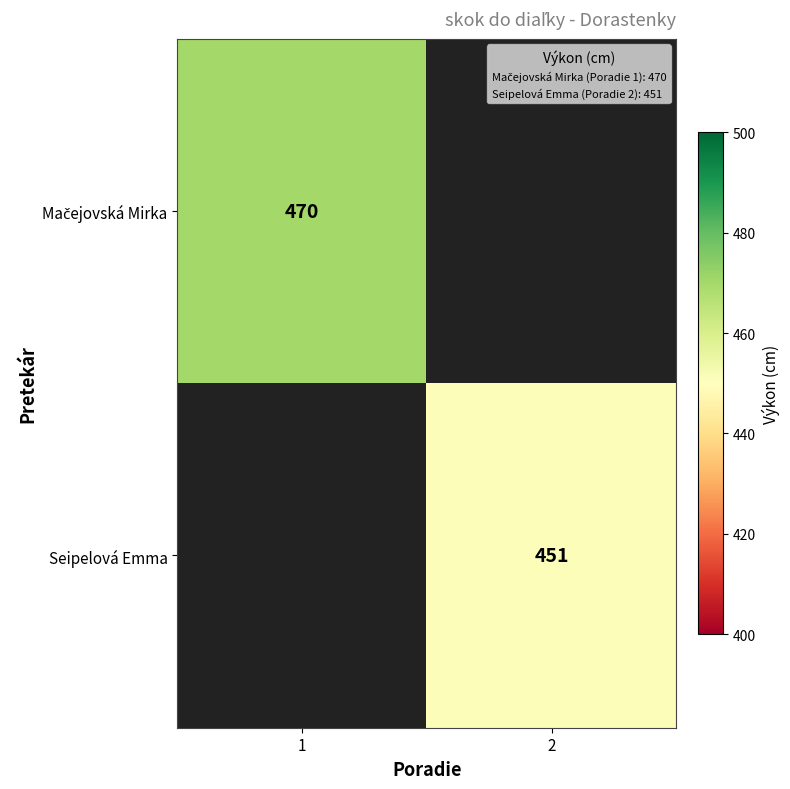

The Seipelová Emma series shows 228.4 at 2. True or false?

False